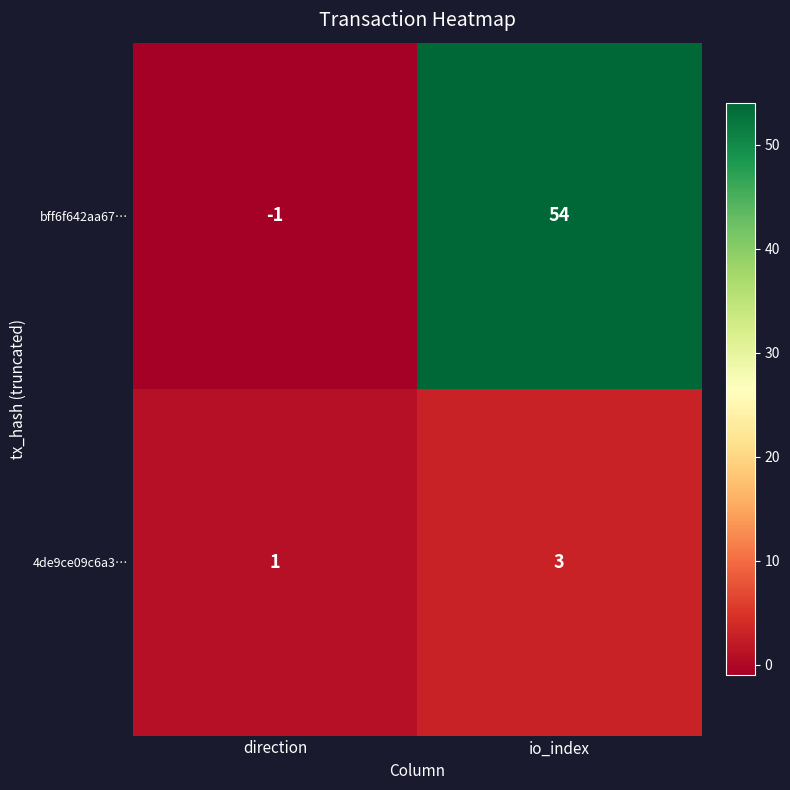

What is the difference between the maximum and minimum values in the bff6f642aa67… series?

55